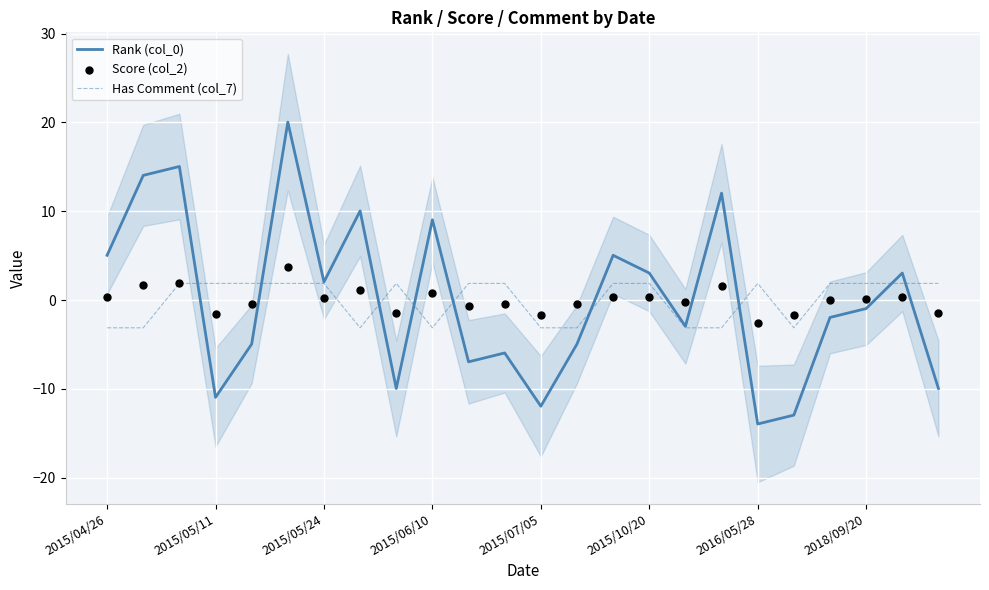

Which series has the widest spread of Y values?

Rank (col_0)